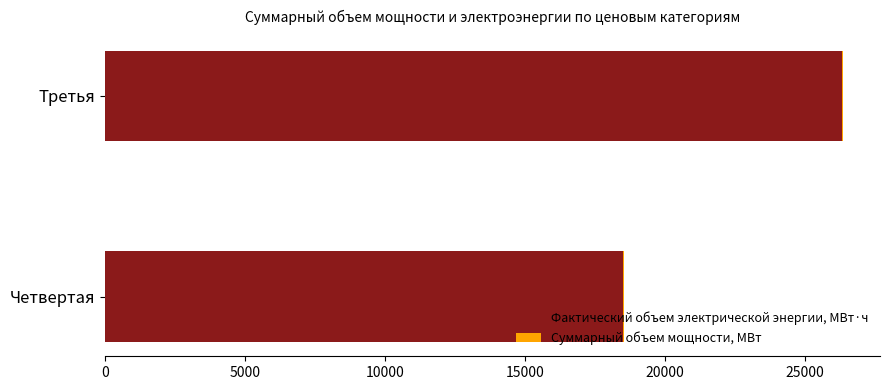

What is the highest value of the Фактический объем электрической энергии, МВт·ч series?

26345.8